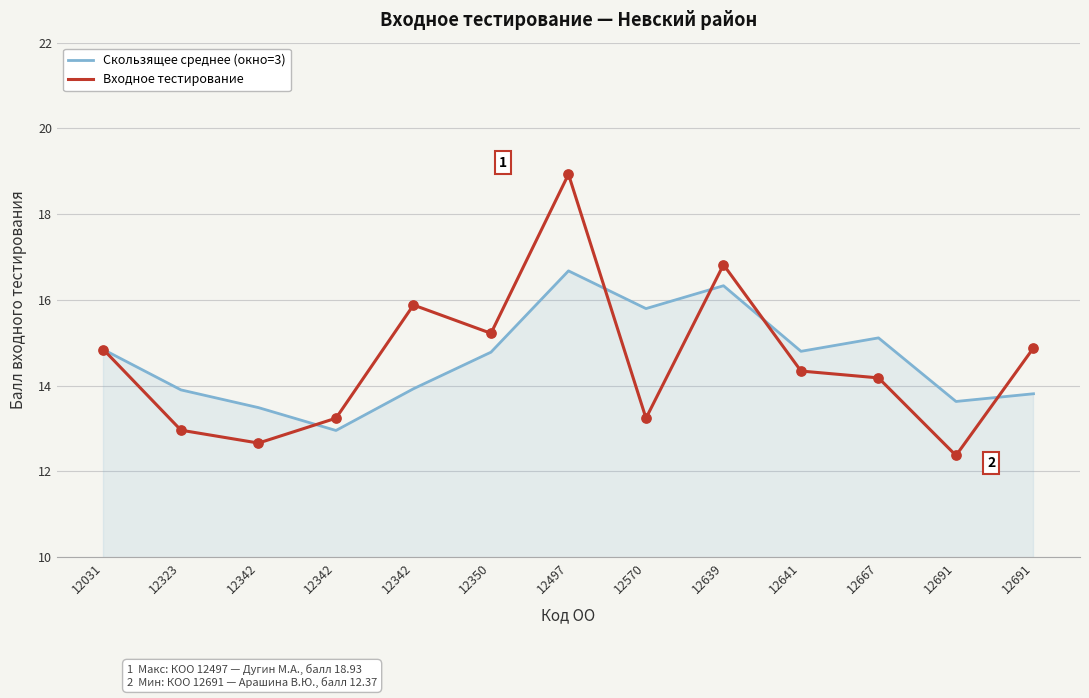

What are all the series names shown in the legend?

Скользящее среднее (окно=3), Входное тестирование